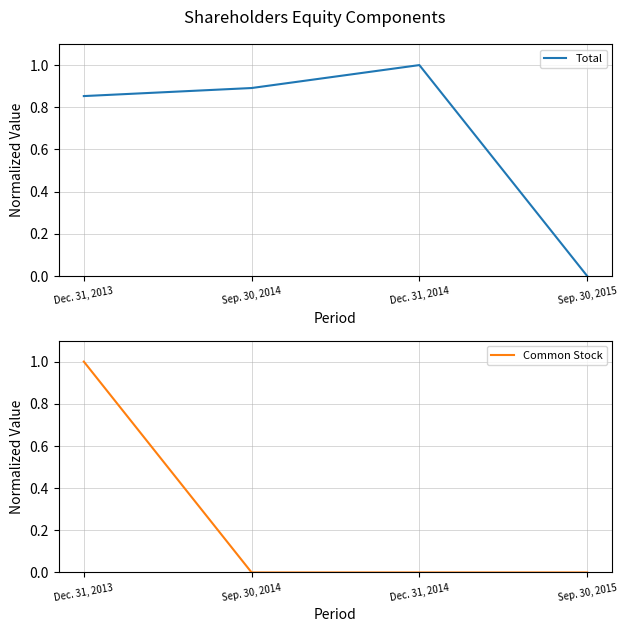

At which category is the sum across all series the highest?

Dec. 31, 2013